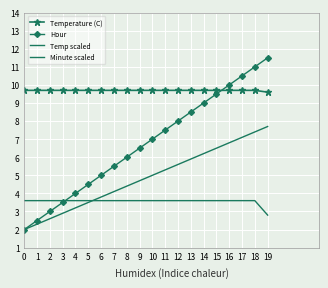

Between 15 and 17, which is larger?

15